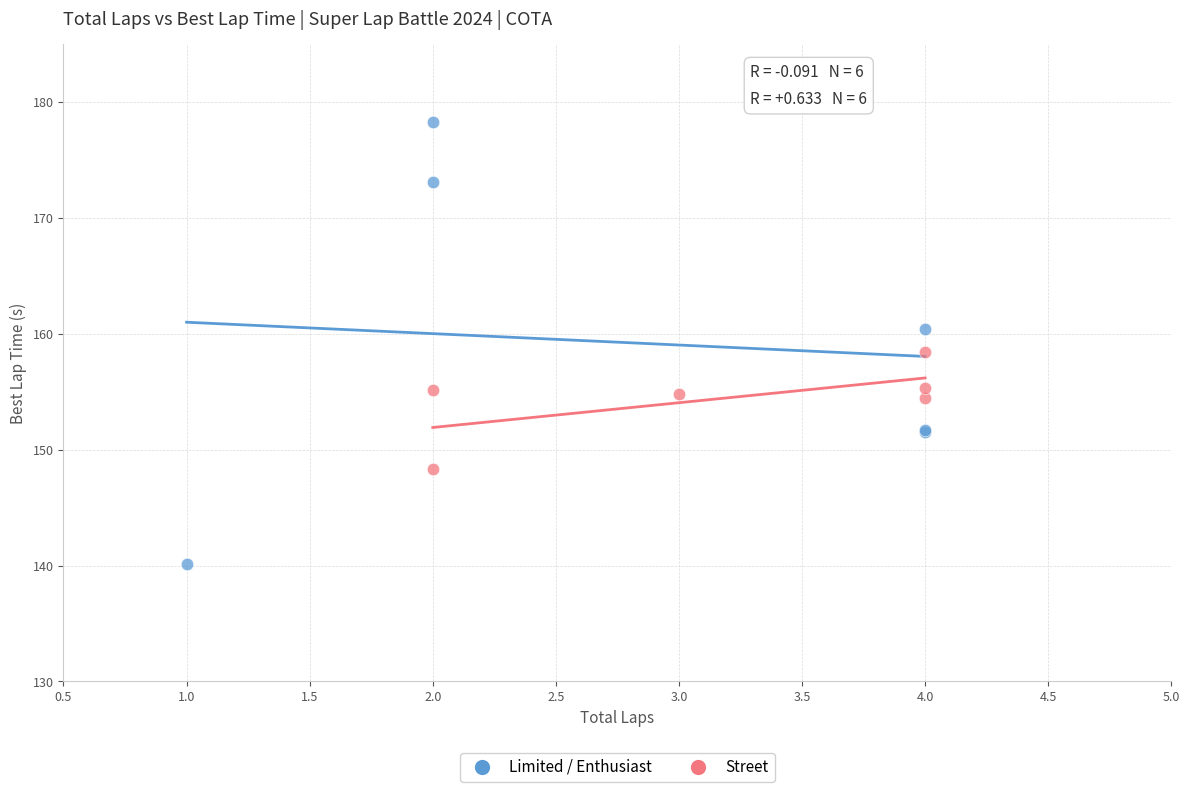

Which series has the widest spread of Y values?

Limited / Enthusiast